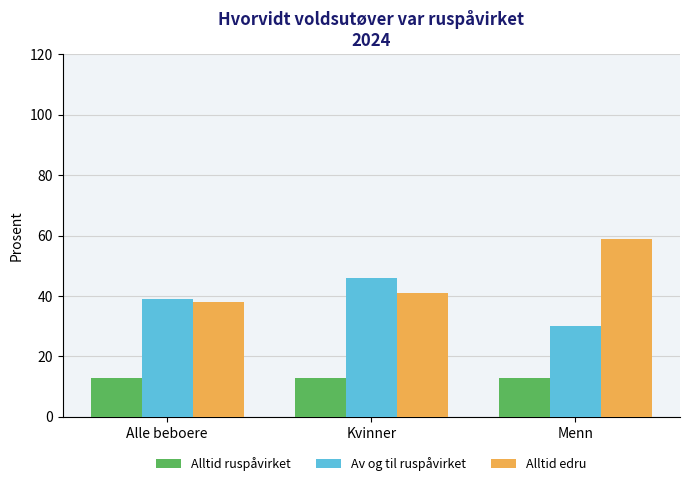

What are all the series names shown in the legend?

Alltid ruspåvirket, Av og til ruspåvirket, Alltid edru